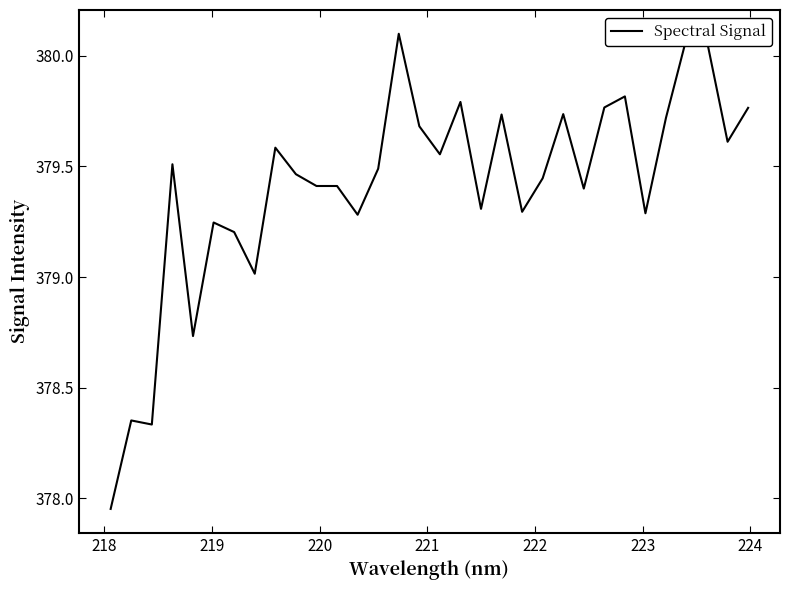

What is the difference between the maximum and minimum values?

2.1